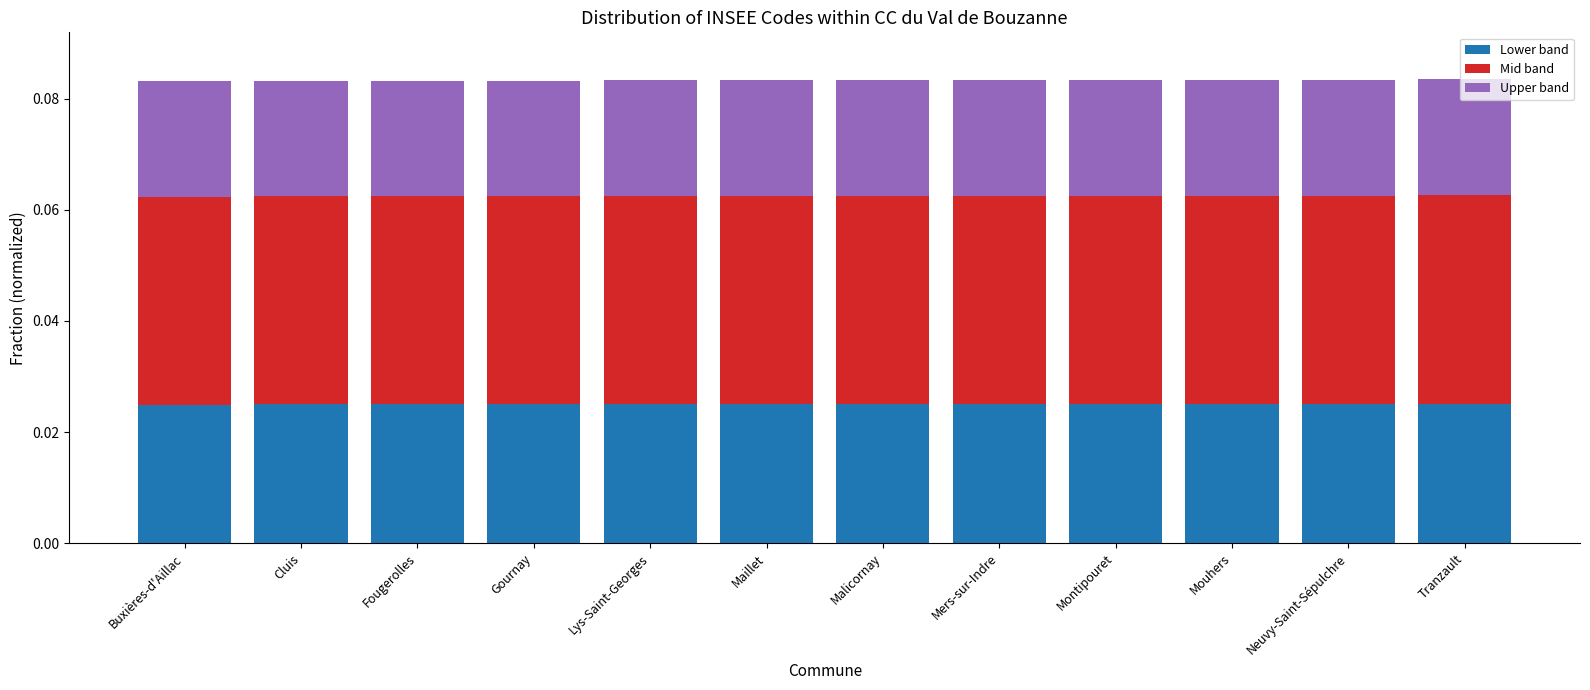

What is the sum of all Lower band values?

0.3